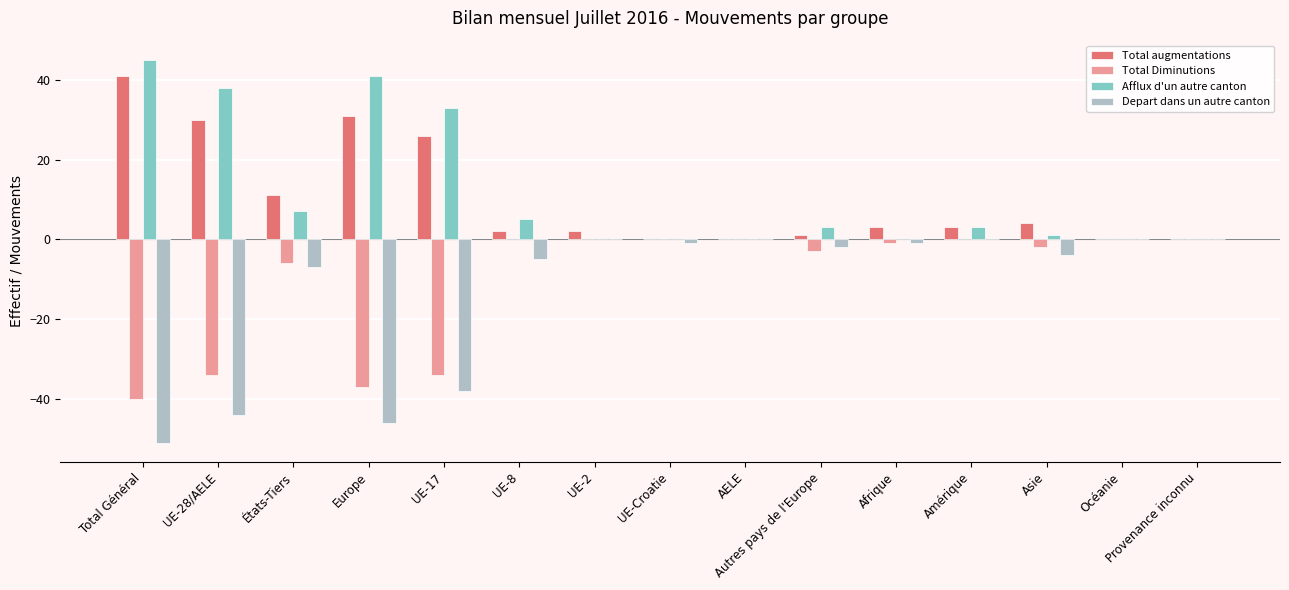

Where is Depart dans un autre canton nearest to the value -25?

UE-17